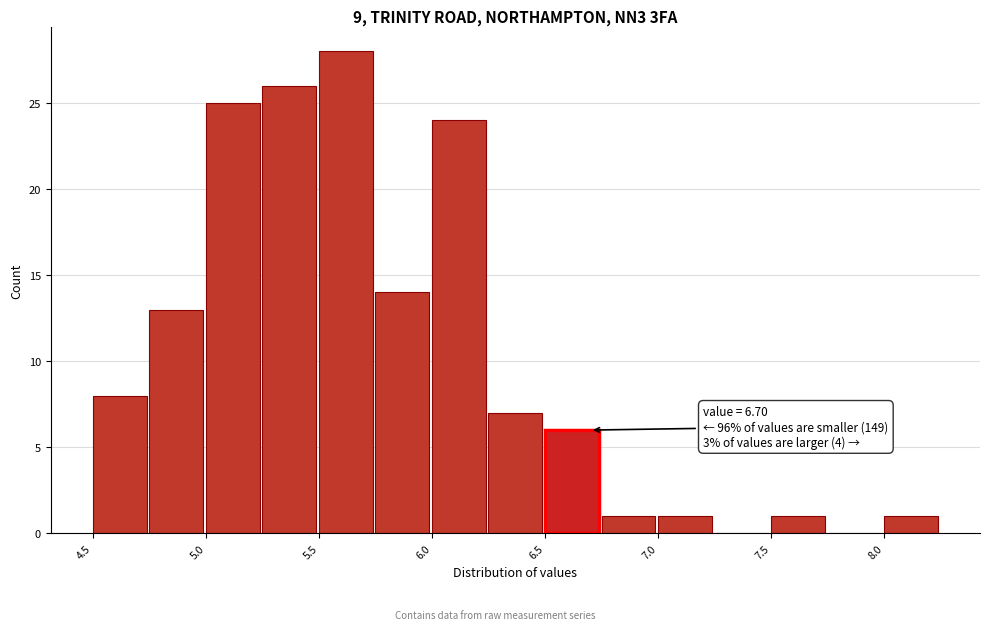

Which range on the x-axis has the tallest bar?

5.50 to 5.75